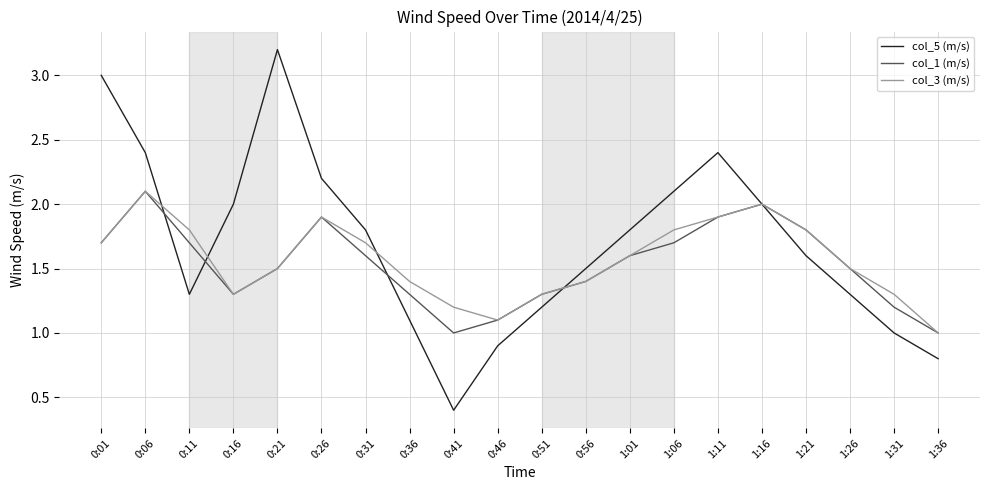

Which category has the highest value across all series?

0:21